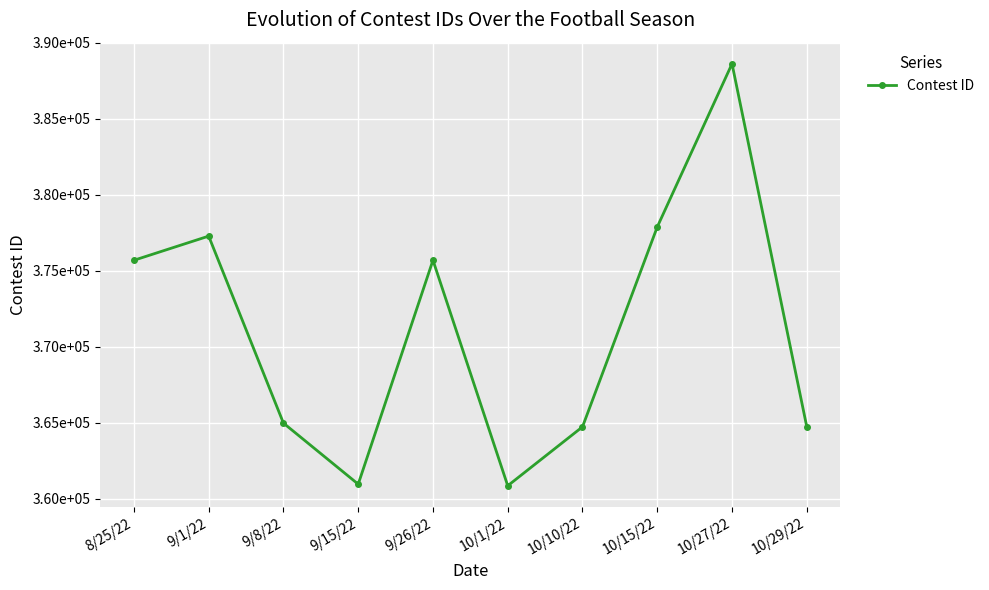

Reading left to right, list all the values displayed in this chart.

375696	377285	364984	360967	375699	360863	364739	377888	388623	364741